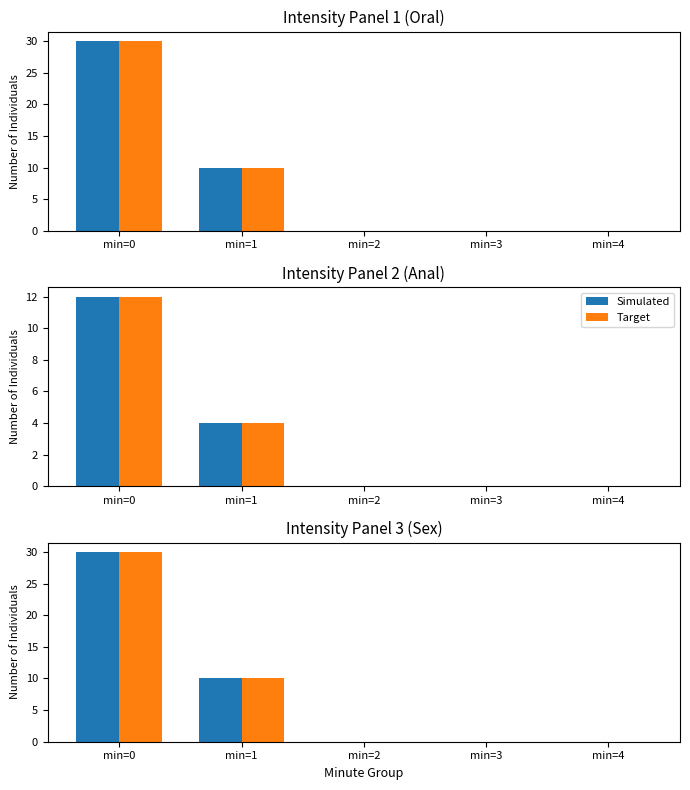

How many bars are there in each group?

2